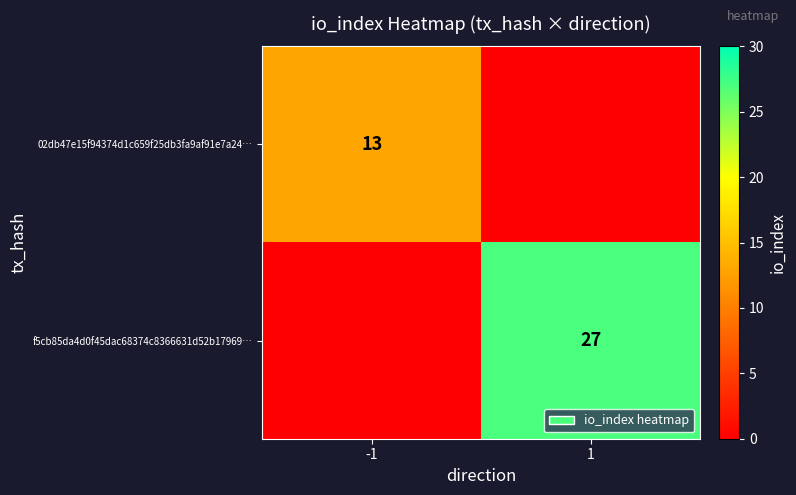

How many distinct data groups are displayed?

2